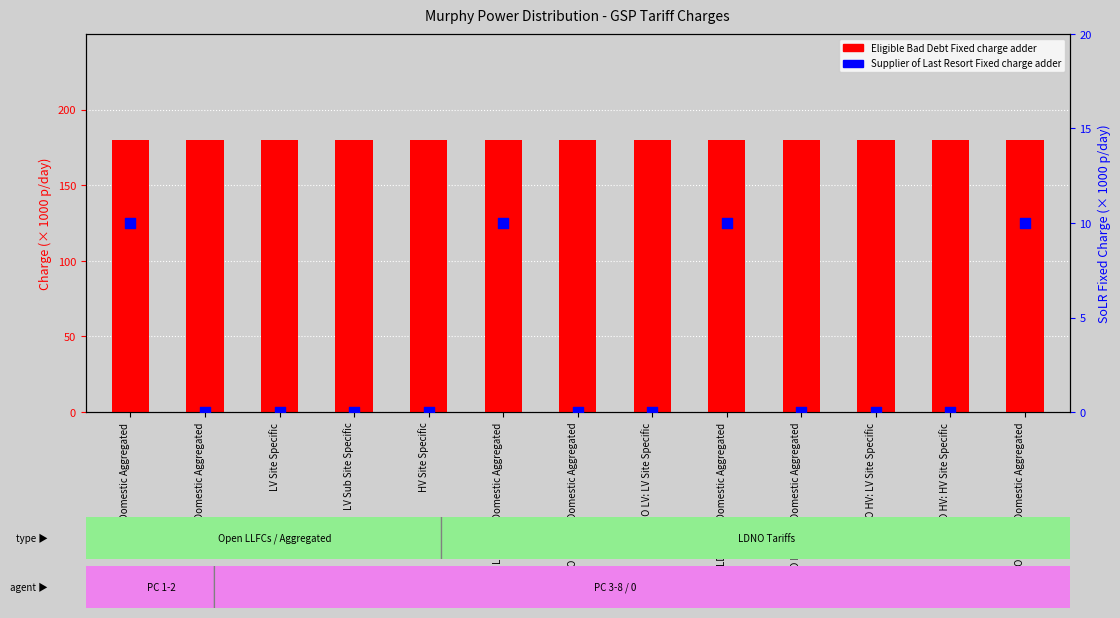

At which category is the sum across all series the highest?

Domestic Aggregated